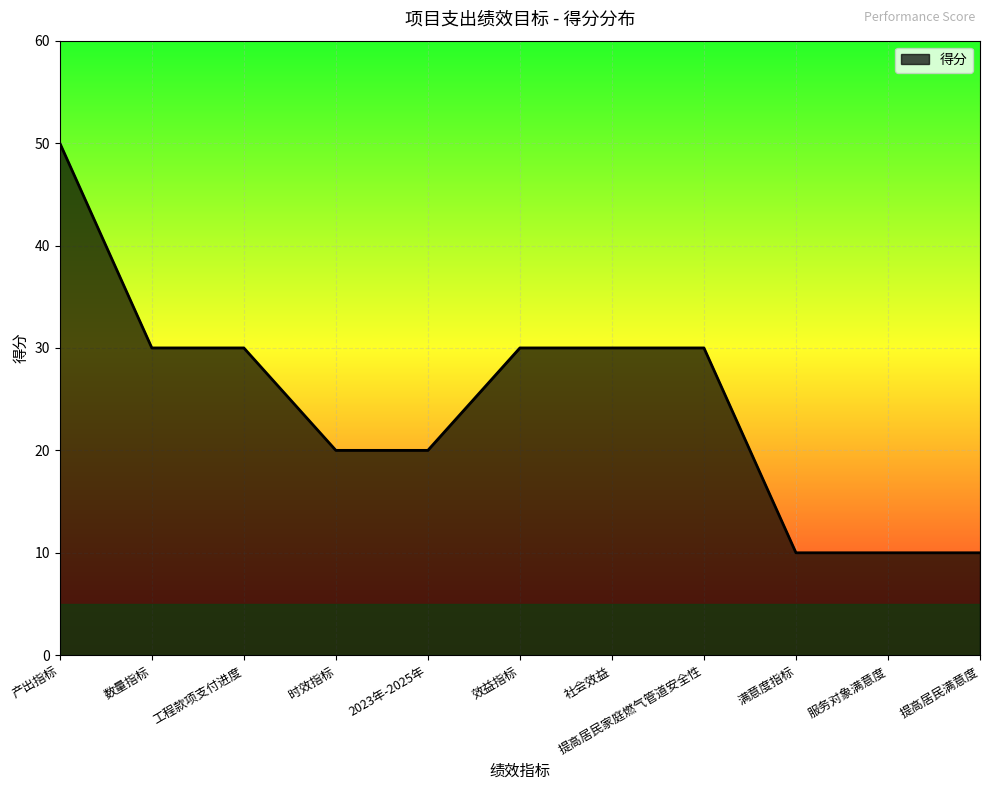

What is the approximate value at 提高居民家庭燃气管道安全性?

30